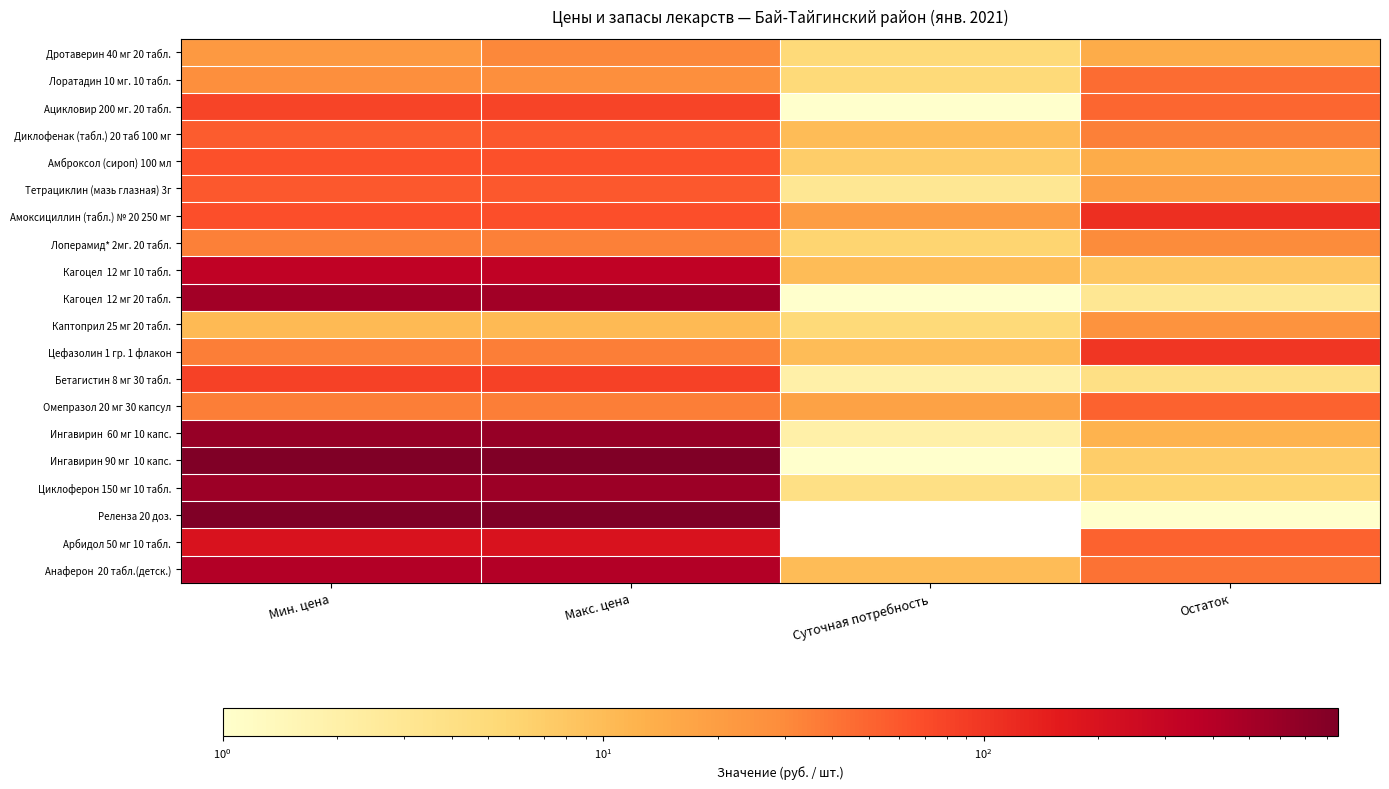

Which category has the lowest value across all series?

Суточная потребность